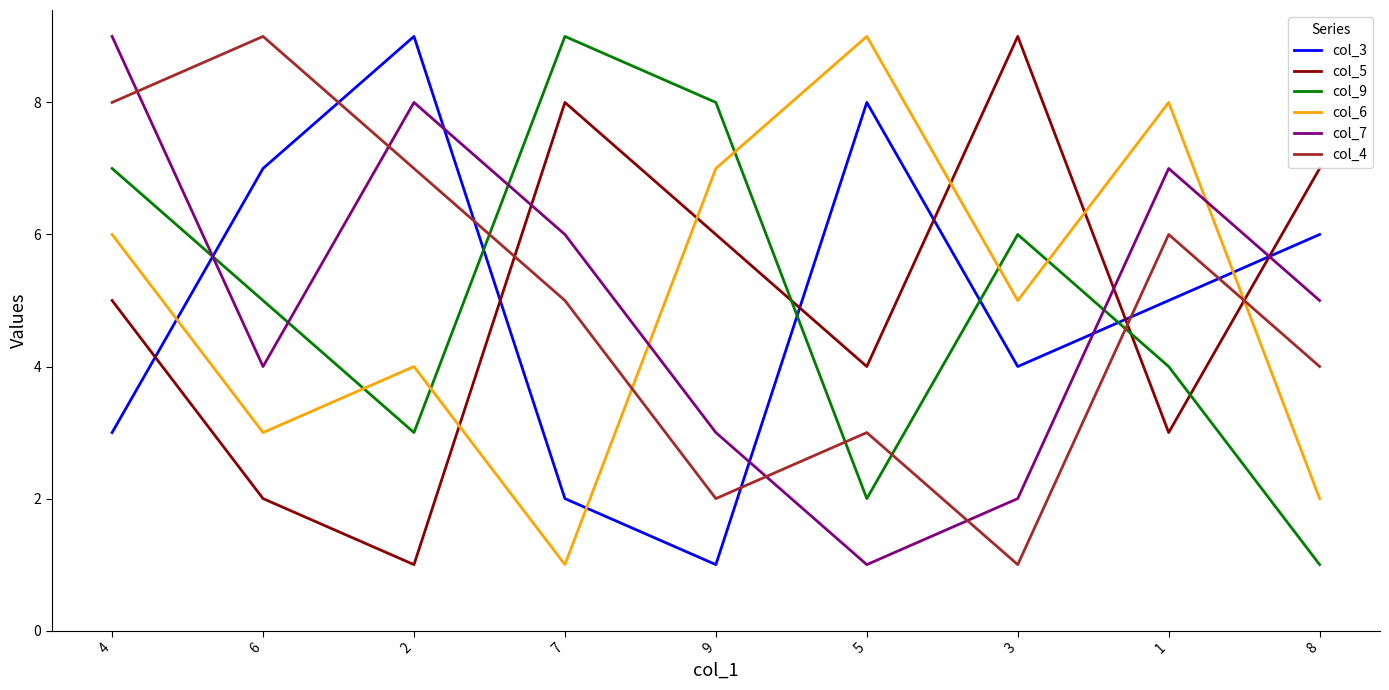

Is it true that col_5 equals 2 at 1?

False